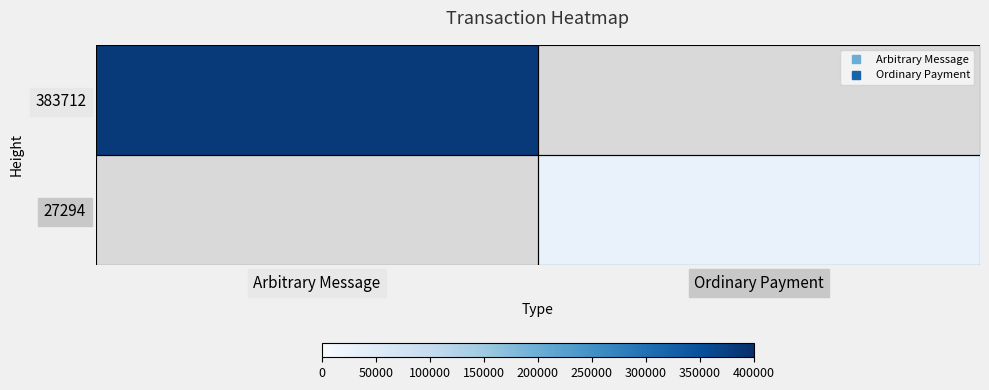

Where is 383712 nearest to the value 383712?

Arbitrary Message